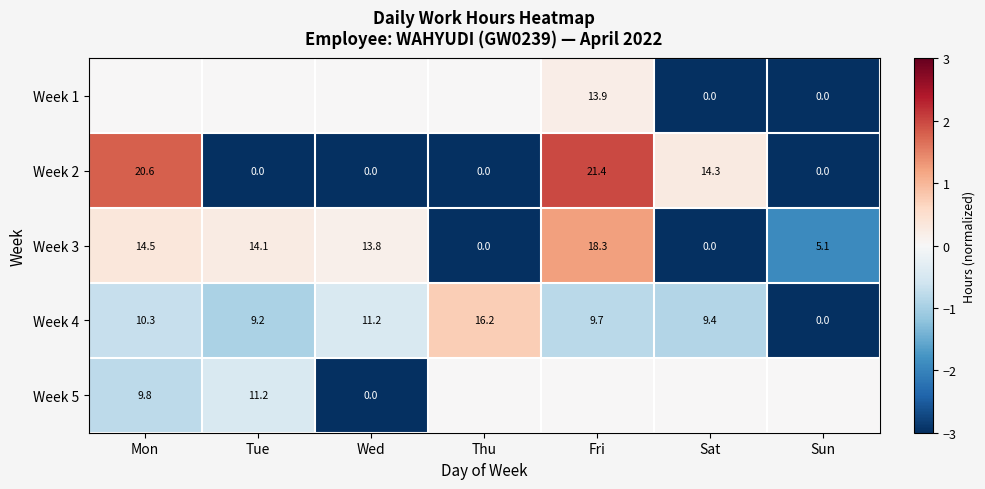

At which label does Week 4 reach its peak?

Thu